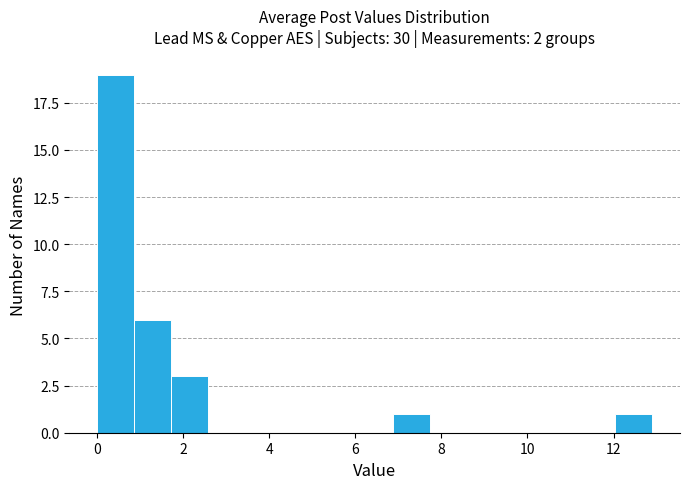

Reading left to right, transcribe this chart: for each bar, give the range it covers on the x-axis and its height. Neither the bar edges nor the heights are printed on the chart, so give them approximately, as read against the axes.

0.0 to 0.8: 19
0.8 to 1.8: 6
1.8 to 2.6: 3
2.6 to 3.4: 0
3.4 to 4.4: 0
4.4 to 5.2: 0
5.2 to 6.0: 0
6.0 to 6.8: 0
6.8 to 7.8: 1
7.8 to 8.6: 0
8.6 to 9.4: 0
9.4 to 10.4: 0
10.4 to 11.2: 0
11.2 to 12.0: 0
12.0 to 13.0: 1